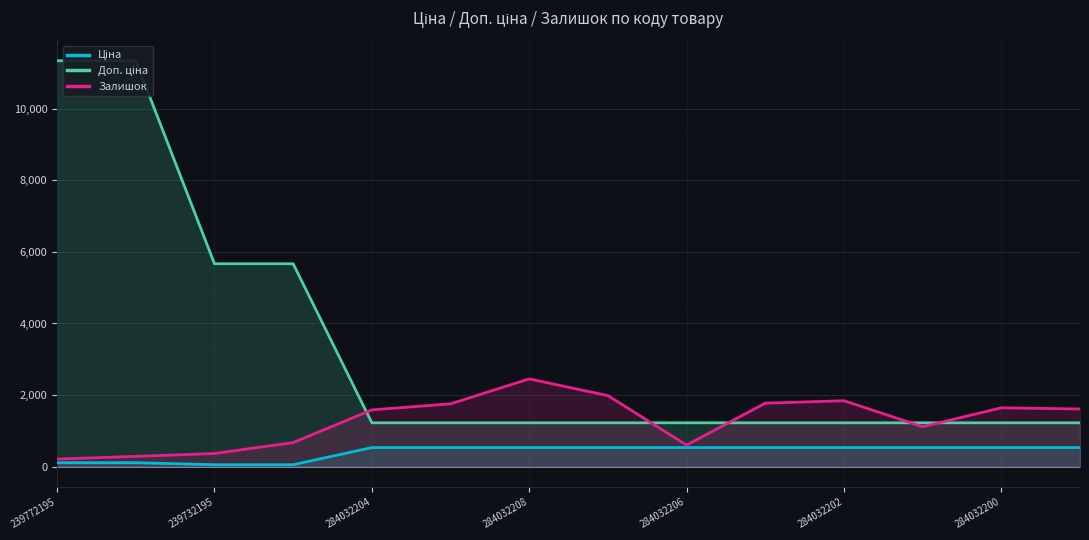

The Залишок series shows 616.7 at 284032200. True or false?

False